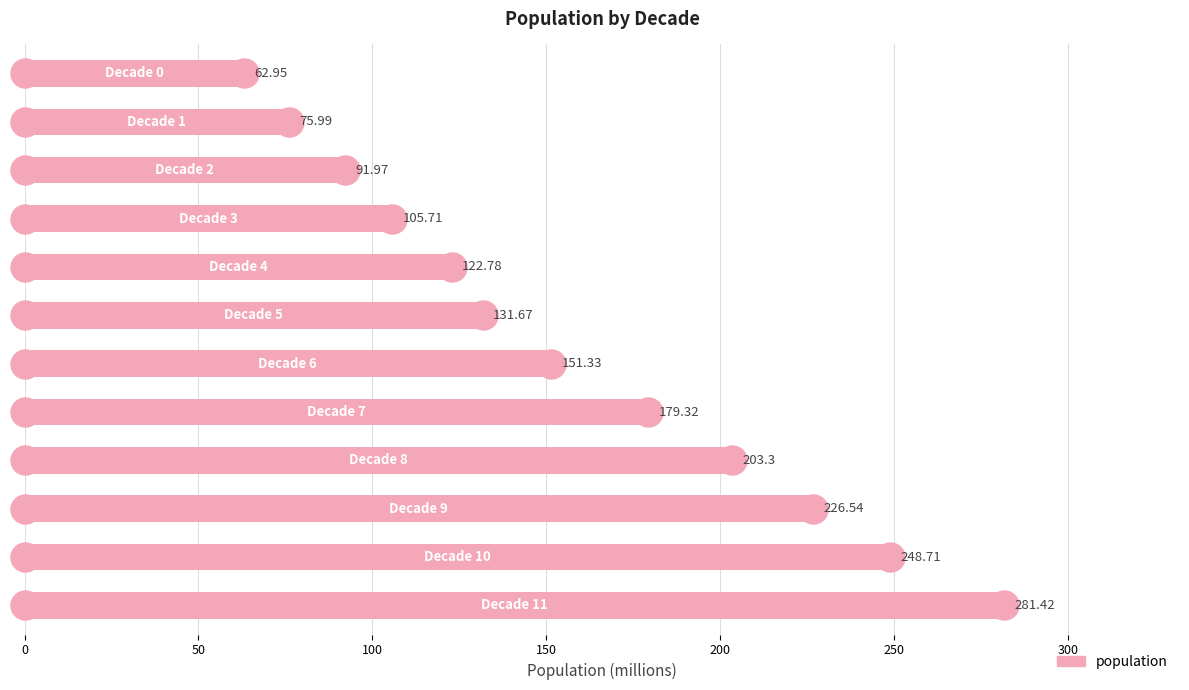

Count the number of values greater than 151.

6